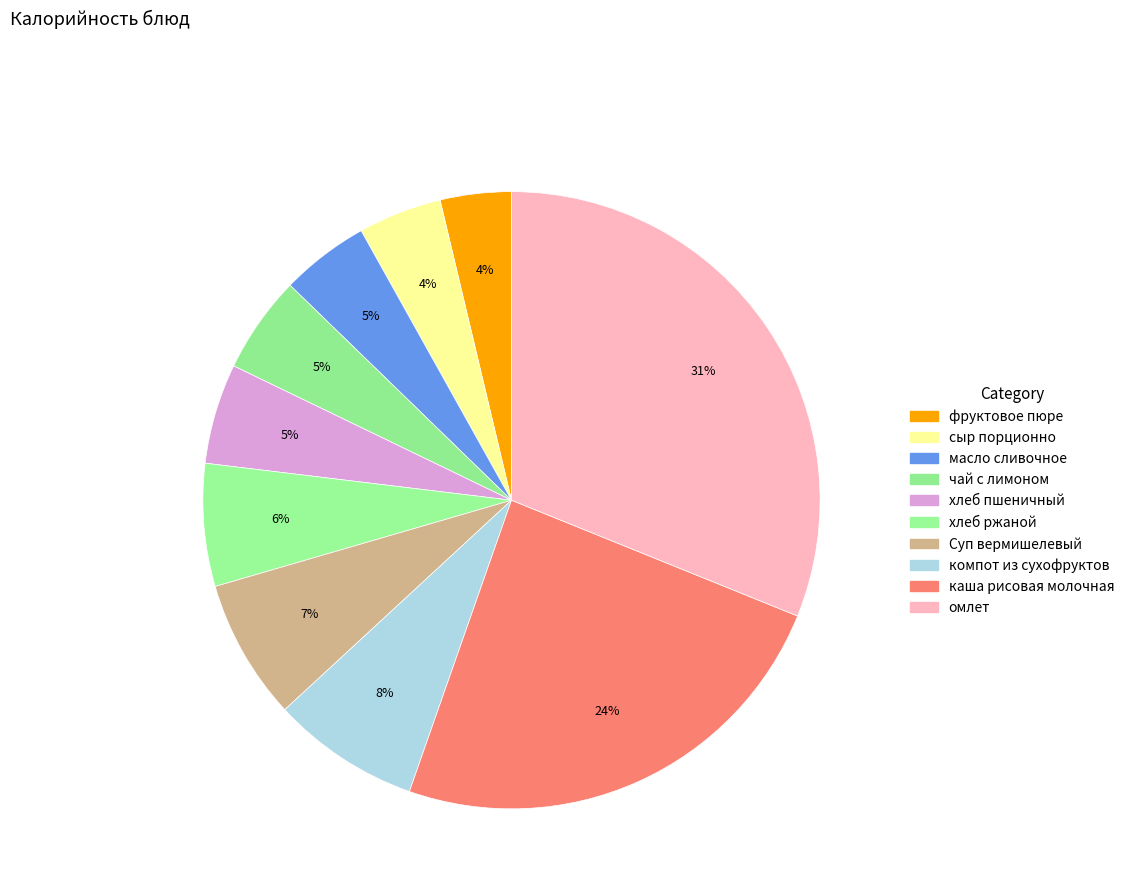

Rank the categories by value from lowest to highest.

фруктовое пюре, сыр порционно, масло сливочное, чай с лимоном, хлеб пшеничный, хлеб ржаной, Суп вермишелевый, компот из сухофруктов, каша рисовая молочная, омлет